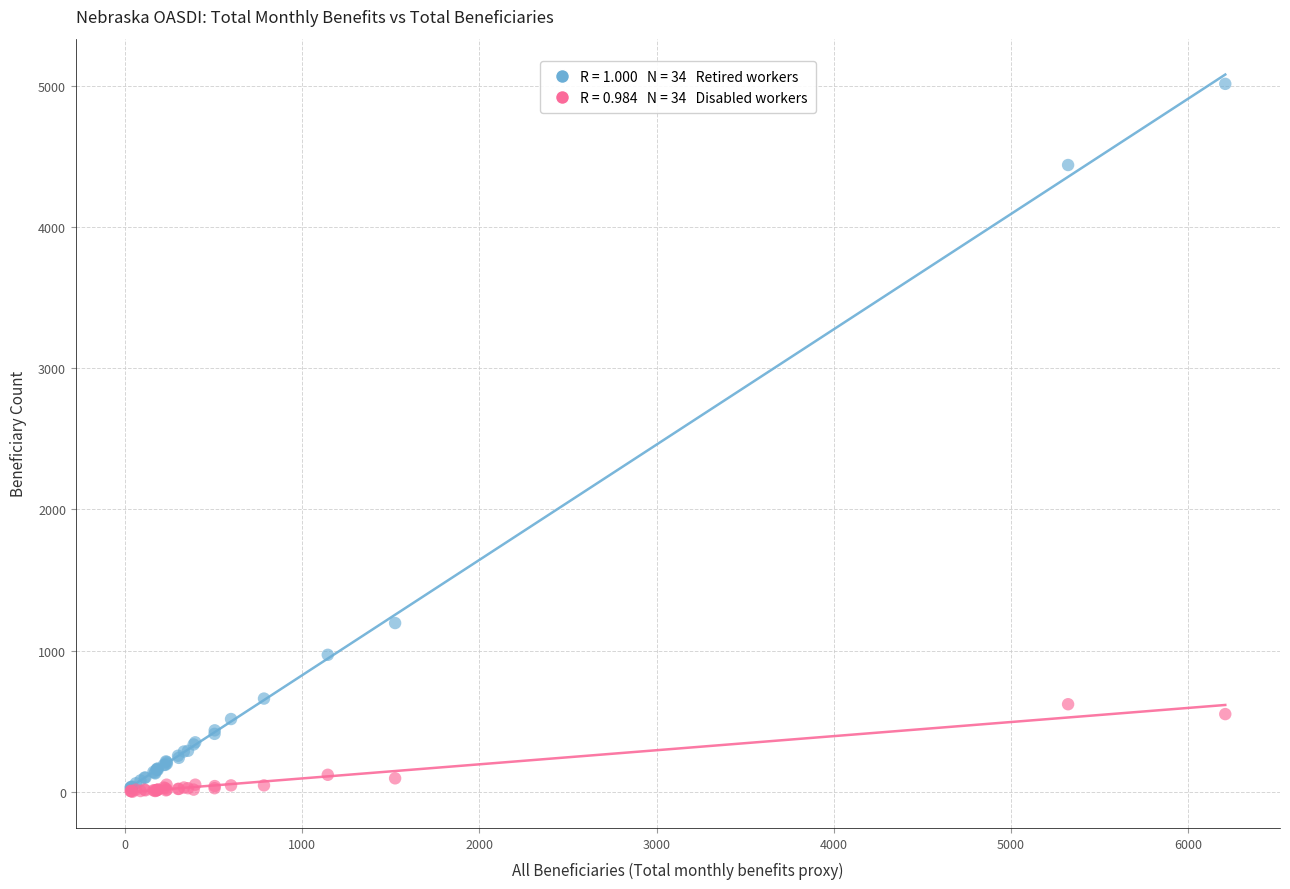

Across all series, what Y value is closest to 2507?

1195